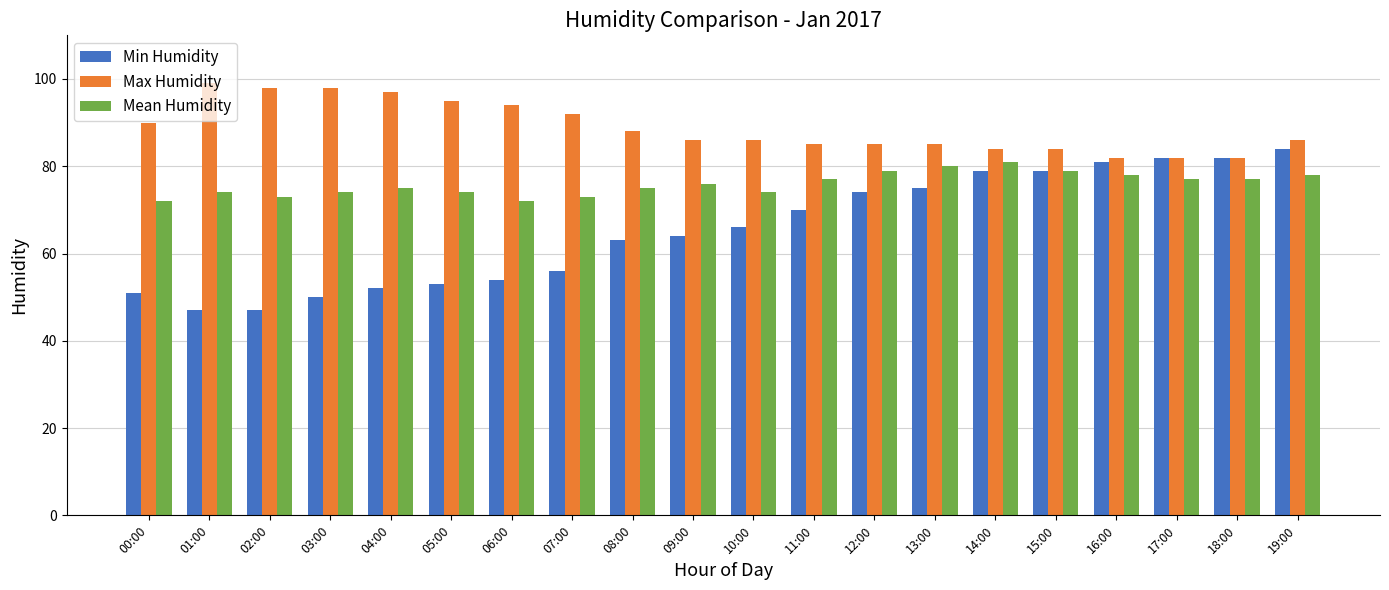

Reading left to right, transcribe all the data shown in this chart.

Min Humidity: 00:00=51	01:00=47	02:00=47	03:00=50	04:00=52	05:00=53	06:00=54	07:00=56	08:00=63	09:00=64	10:00=66	11:00=70	12:00=74	13:00=75	14:00=79	15:00=79	16:00=81	17:00=82	18:00=82	19:00=84
Max Humidity: 00:00=90	01:00=99	02:00=98	03:00=98	04:00=97	05:00=95	06:00=94	07:00=92	08:00=88	09:00=86	10:00=86	11:00=85	12:00=85	13:00=85	14:00=84	15:00=84	16:00=82	17:00=82	18:00=82	19:00=86
Mean Humidity: 00:00=72	01:00=74	02:00=73	03:00=74	04:00=75	05:00=74	06:00=72	07:00=73	08:00=75	09:00=76	10:00=74	11:00=77	12:00=79	13:00=80	14:00=81	15:00=79	16:00=78	17:00=77	18:00=77	19:00=78